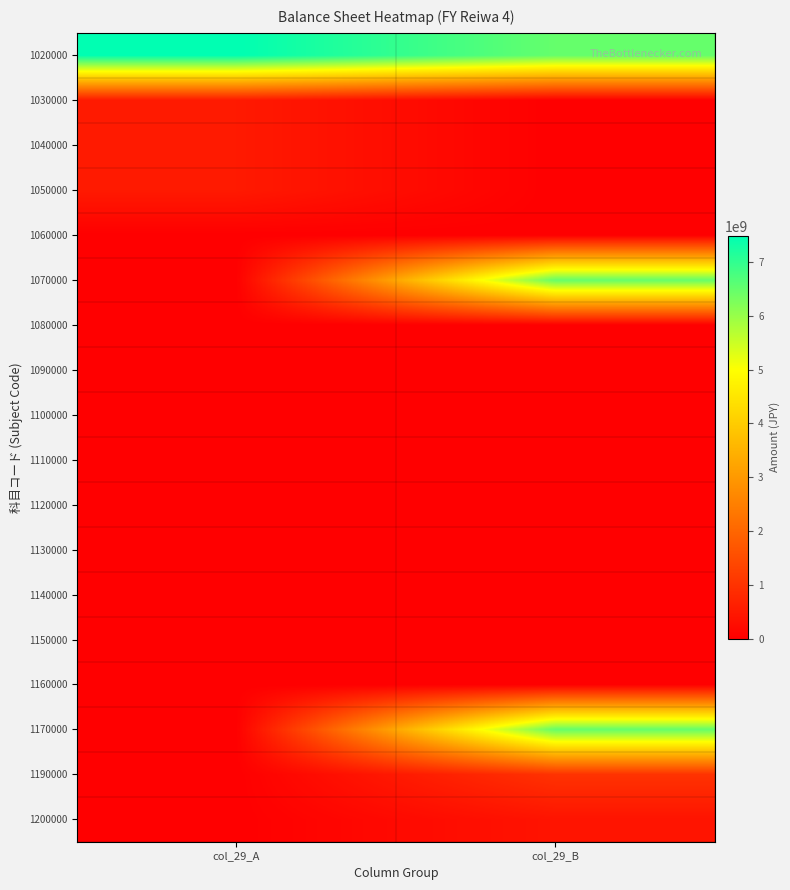

Reading right to left, transcribe all the data shown in this chart.

1020000: col_29_B=6487920871	col_29_A=7483761795
1030000: col_29_B=0	col_29_A=513390000
1040000: col_29_B=0	col_29_A=513390000
1050000: col_29_B=0	col_29_A=513390000
1060000: col_29_B=0	col_29_A=0
1070000: col_29_B=6487920871	col_29_A=0
1080000: col_29_B=3541625	col_29_A=0
1090000: col_29_B=0	col_29_A=0
1100000: col_29_B=0	col_29_A=0
1110000: col_29_B=0	col_29_A=0
1120000: col_29_B=0	col_29_A=0
1130000: col_29_B=0	col_29_A=0
1140000: col_29_B=3541625	col_29_A=0
1150000: col_29_B=0	col_29_A=0
1160000: col_29_B=0	col_29_A=0
1170000: col_29_B=6491462496	col_29_A=0
1190000: col_29_B=995840924	col_29_A=0
1200000: col_29_B=400442064	col_29_A=0